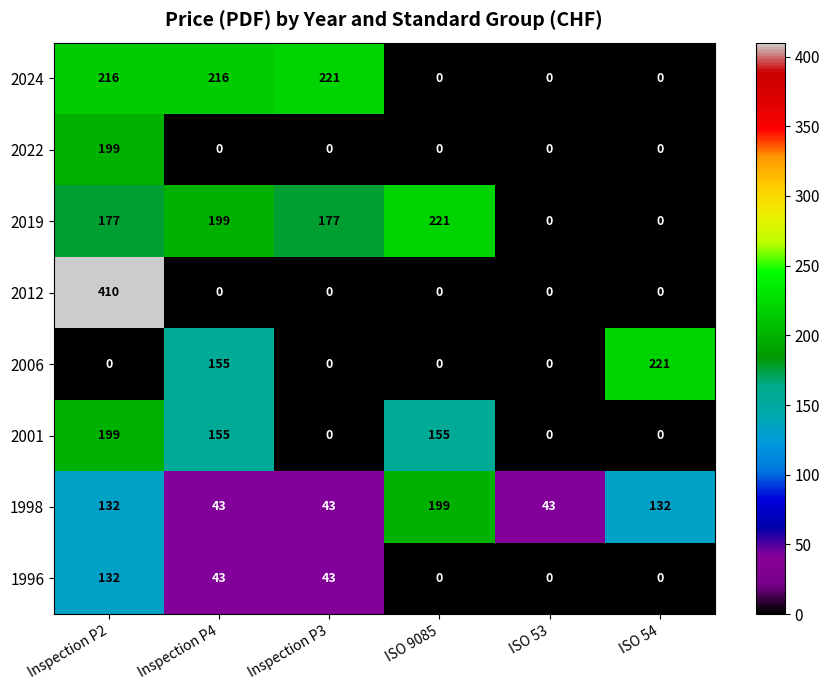

At how many categories does at least one series exceed 153?

5